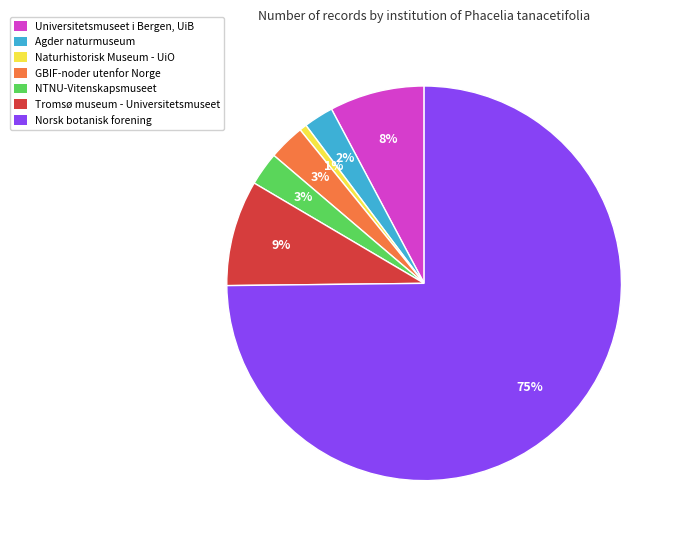

What is the smallest slice in the pie chart?

Naturhistorisk Museum - UiO